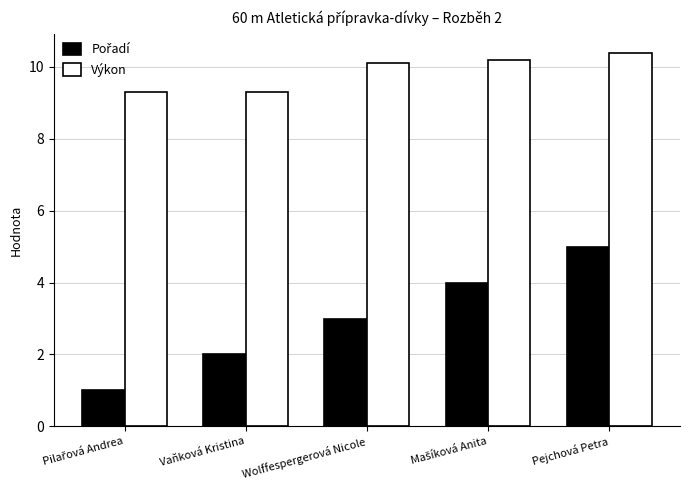

How many bars are there in each group?

2